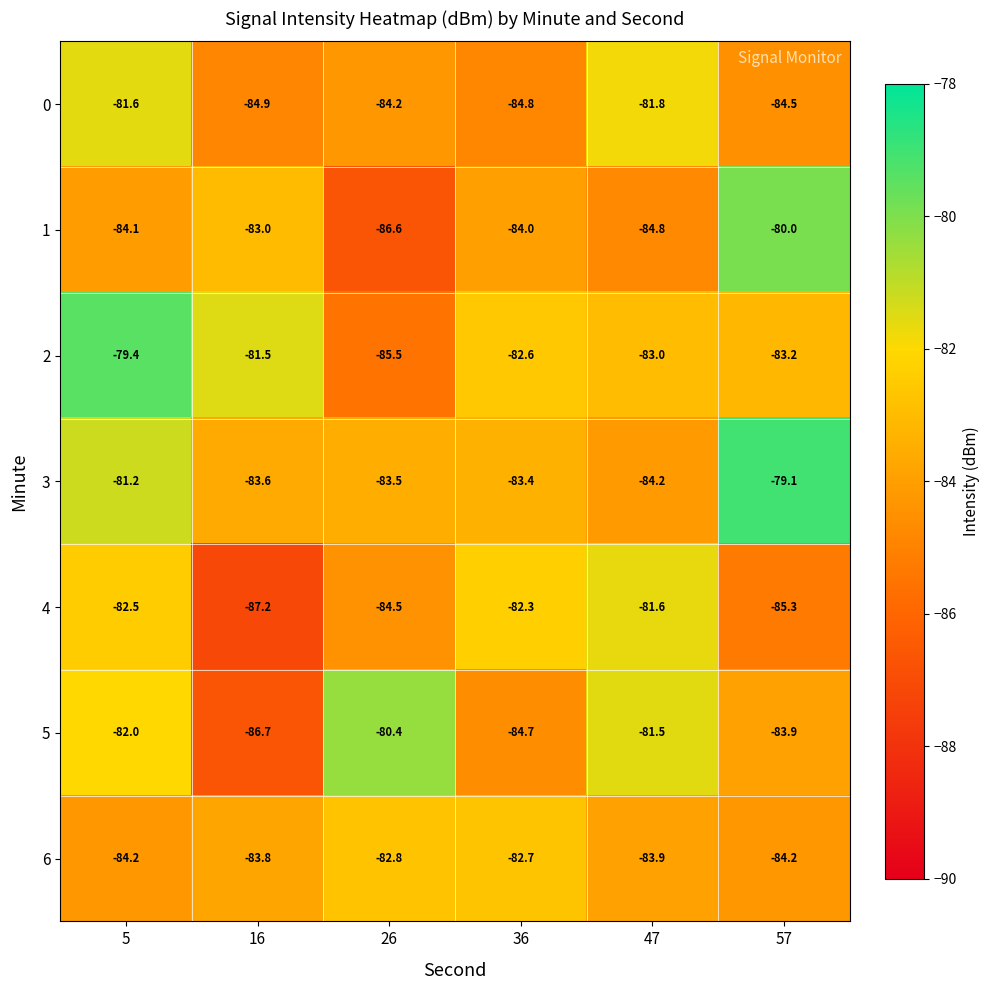

Between 36 and 47, which series saw the biggest shift?

5